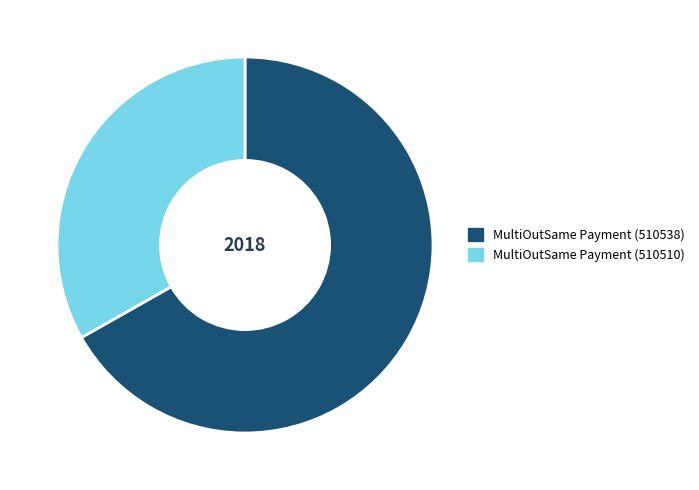

Is the sum of MultiOutSame Payment (510510) and MultiOutSame Payment (510538) greater than half?

Yes